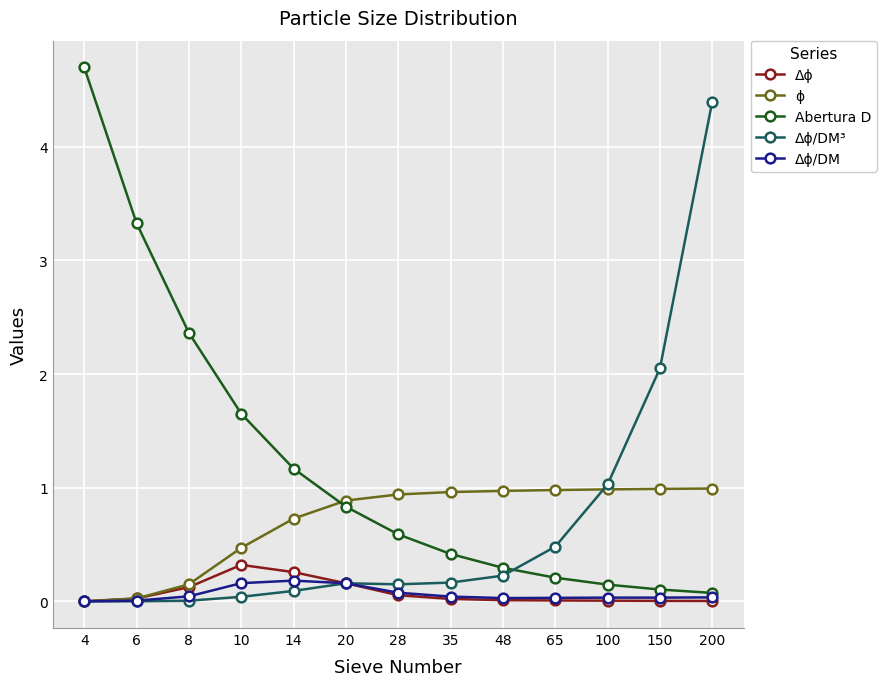

How many data points does each series have?

13